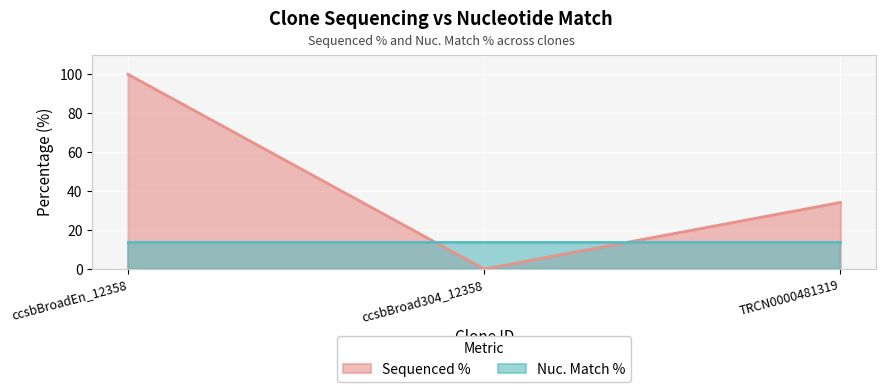

Rank the categories by value from highest to lowest.

ccsbBroadEn_12358, TRCN0000481319, ccsbBroad304_12358